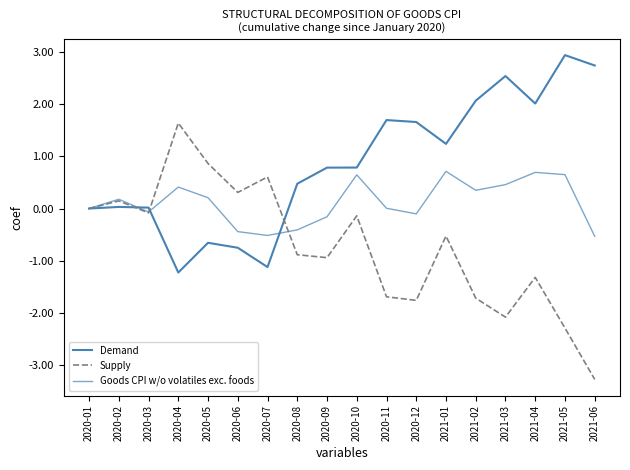

The Demand series shows 1.7 at 2020-11. True or false?

True